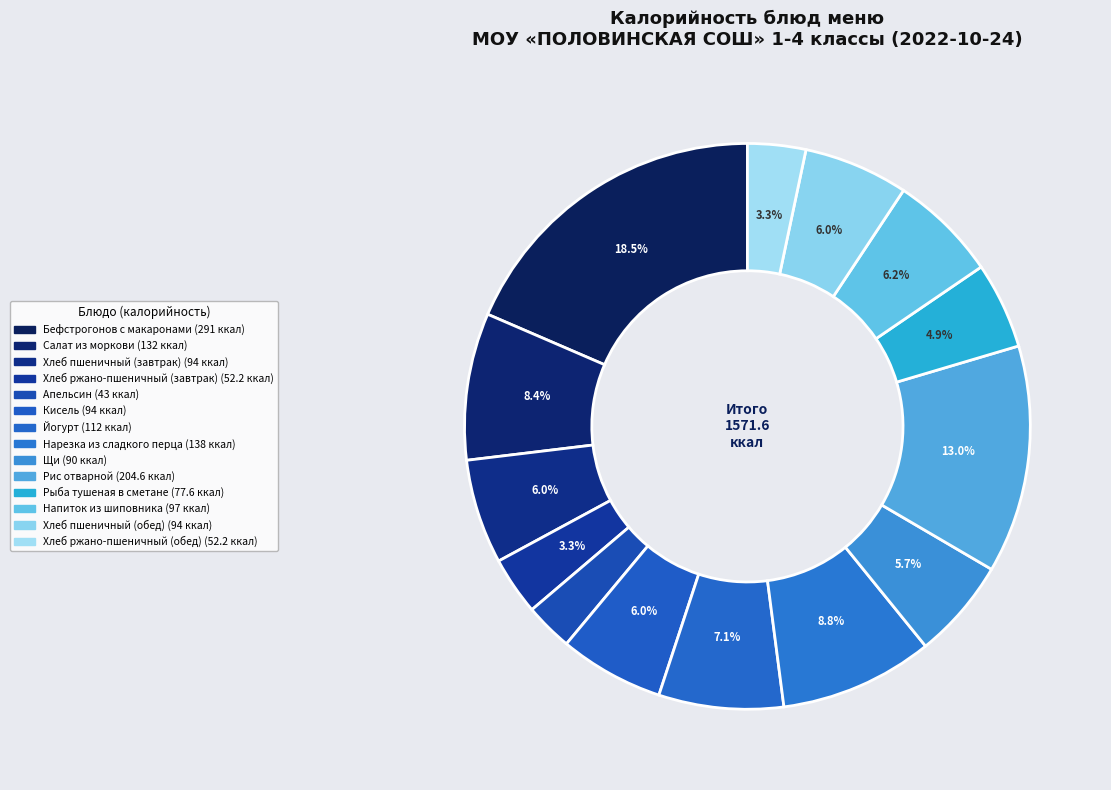

Count the number of slices in the pie.

14